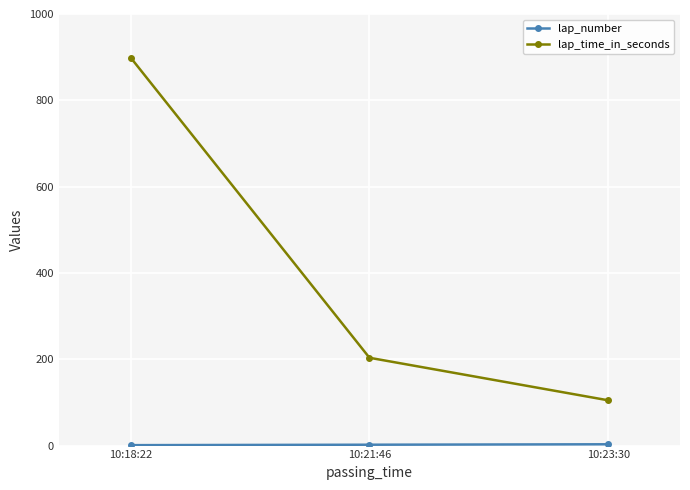

The value of lap_time_in_seconds at 10:18:22 is 422.4. True or false?

False